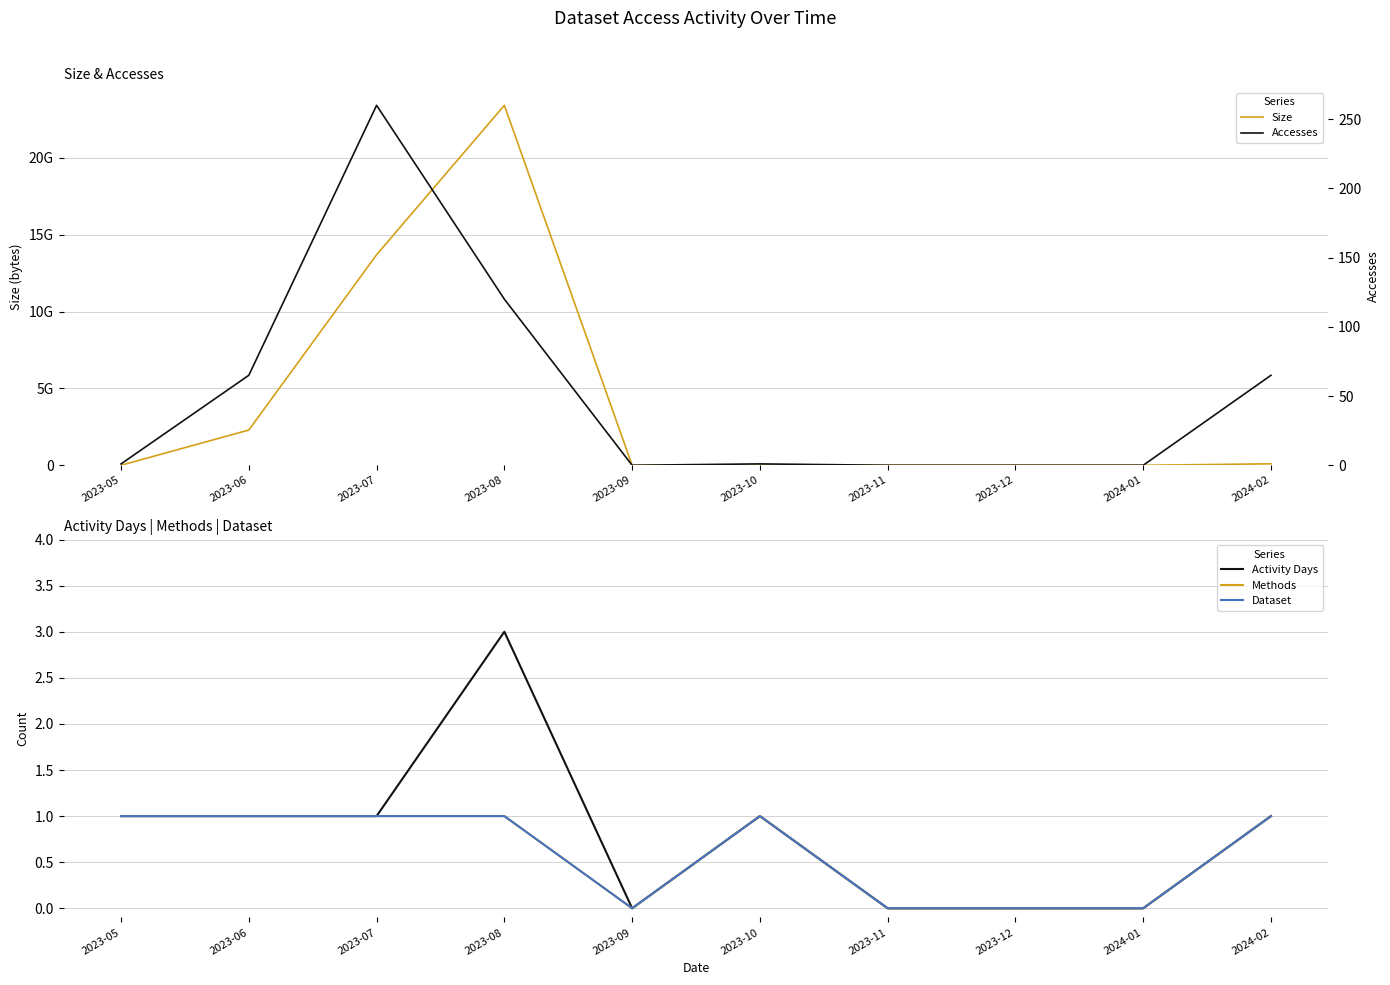

Which label corresponds to the smallest value in the chart?

2023-09